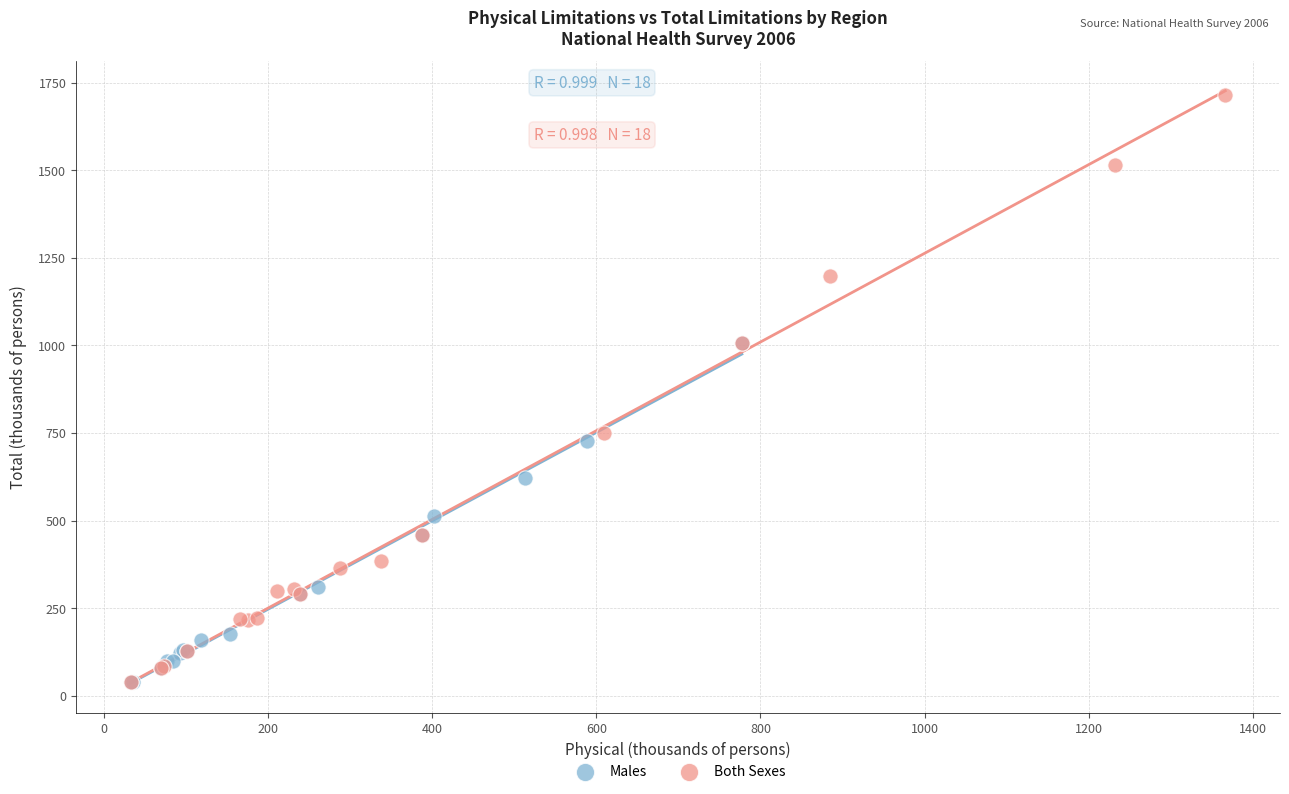

What are all the series names shown in the legend?

Males, Both Sexes